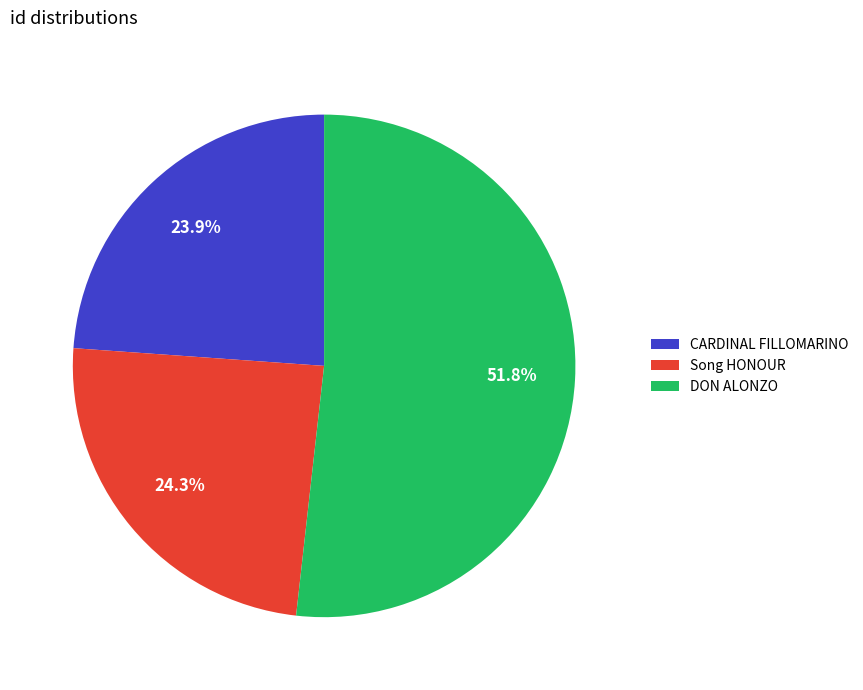

What percentage is the DON ALONZO slice, to the nearest percent?

52%